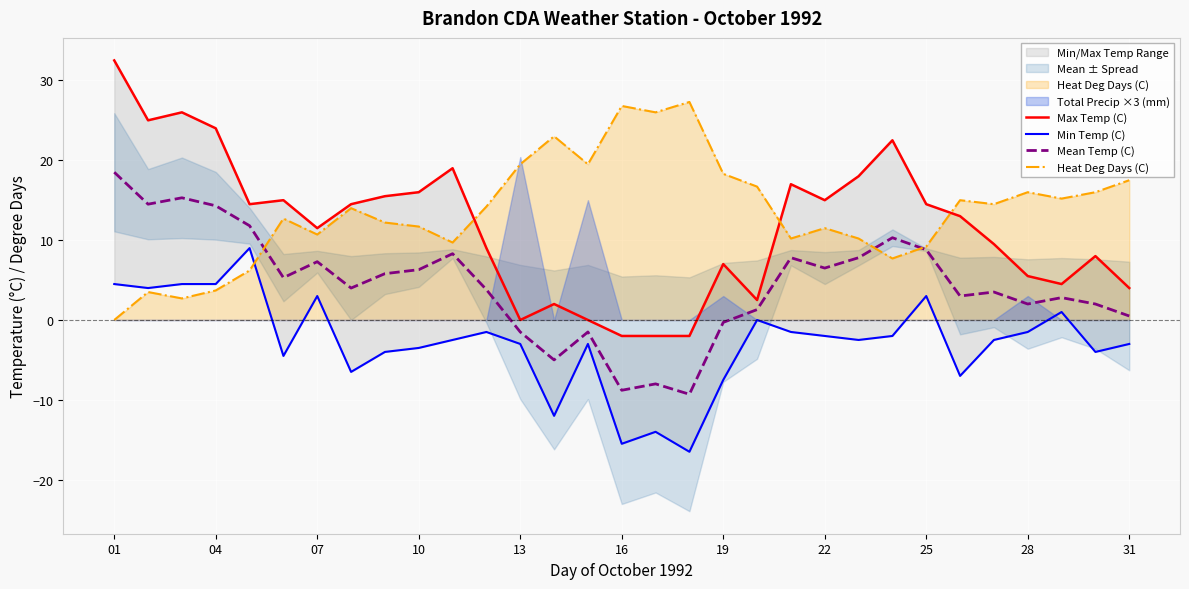

True or false: Heat Deg Days (C) has a value of 4.8 at 25.

False